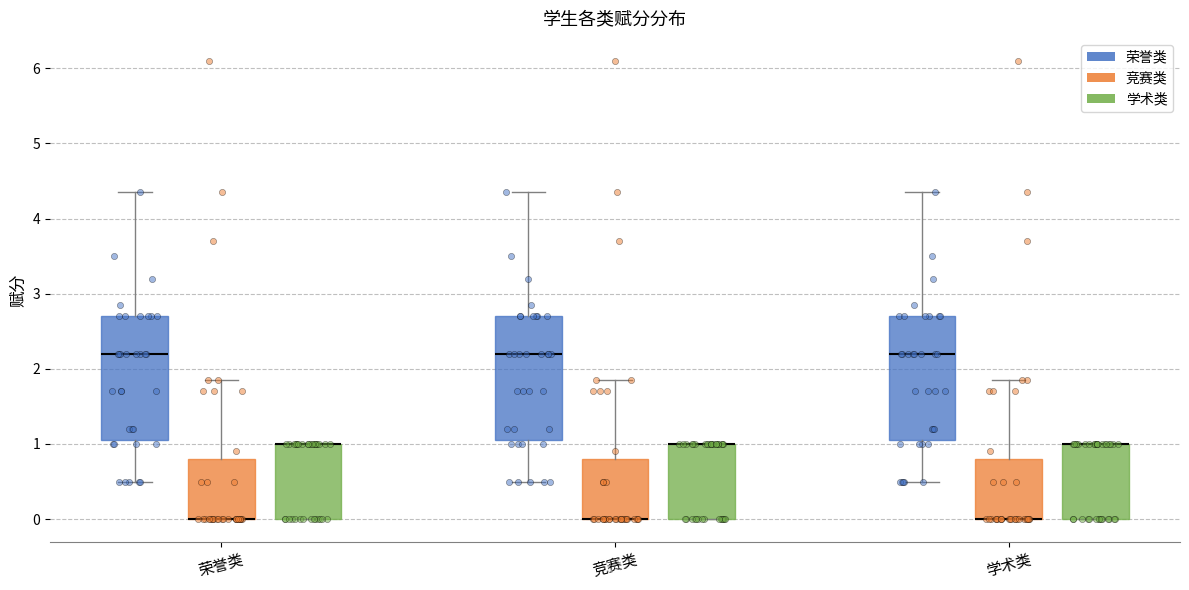

Reading left to right, read every box against the y-axis: the position of its median line, the range the box covers, and the ends of its whiskers. The values are not printed on the chart, so give them approximately, as read against the axis.

荣誉类 (荣誉类): median 2.2, box 1.1 to 2.7, whiskers 0.5 to 4.4
荣誉类 (竞赛类): median 0.0 (drawn on the box's lower edge), box 0.0 to 0.8, whiskers 0.0 to 1.9
荣誉类 (学术类): median 1.0 (drawn on the box's upper edge), box 0.0 to 1.0, whiskers 0.0 to 1.0
竞赛类 (荣誉类): median 2.2, box 1.1 to 2.7, whiskers 0.5 to 4.4
竞赛类 (竞赛类): median 0.0 (drawn on the box's lower edge), box 0.0 to 0.8, whiskers 0.0 to 1.9
竞赛类 (学术类): median 1.0 (drawn on the box's upper edge), box 0.0 to 1.0, whiskers 0.0 to 1.0
学术类 (荣誉类): median 2.2, box 1.1 to 2.7, whiskers 0.5 to 4.4
学术类 (竞赛类): median 0.0 (drawn on the box's lower edge), box 0.0 to 0.8, whiskers 0.0 to 1.9
学术类 (学术类): median 1.0 (drawn on the box's upper edge), box 0.0 to 1.0, whiskers 0.0 to 1.0